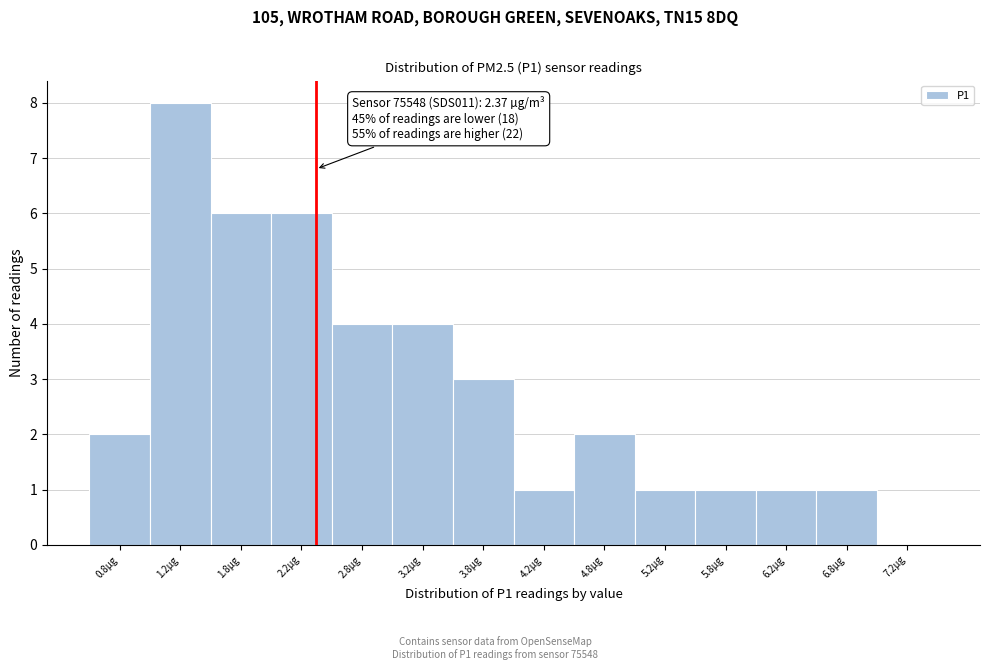

Which range on the x-axis has the tallest bar?

1.0 to 1.5